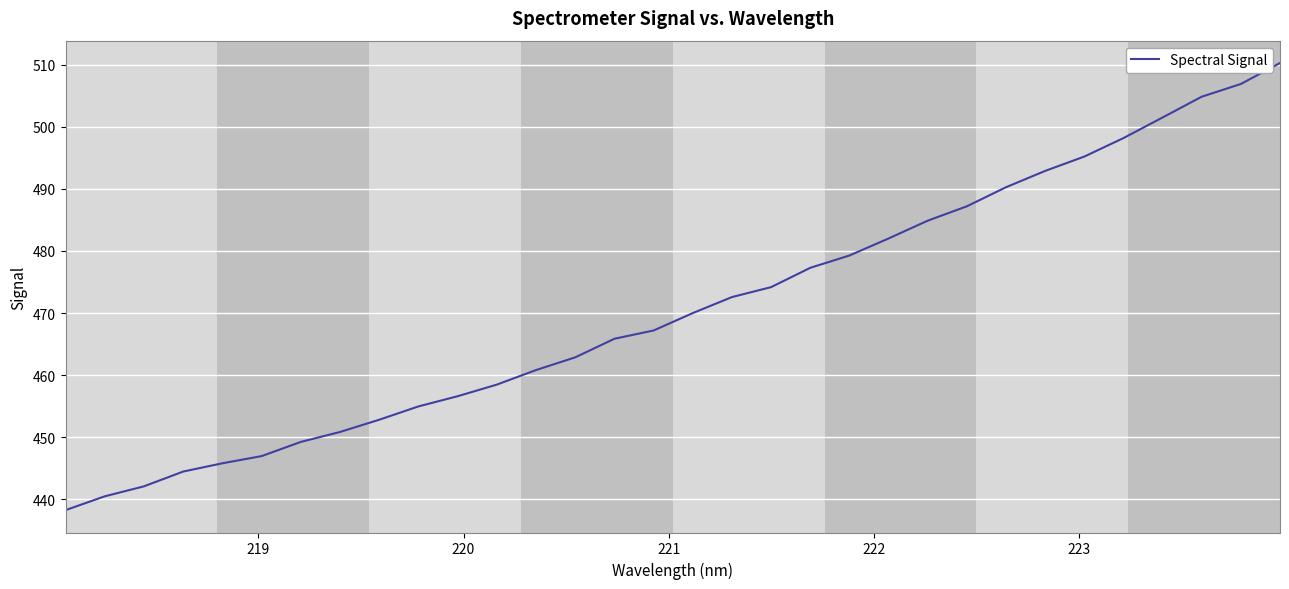

What is the difference between the maximum and minimum values?

72.0